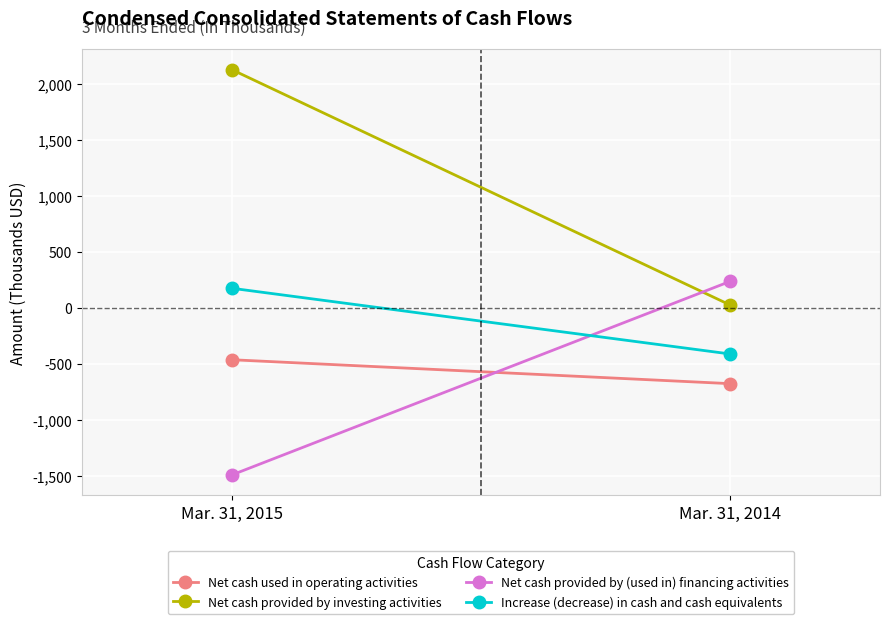

The Net cash provided by (used in) financing activities series shows -2643 at Mar. 31, 2015. True or false?

False